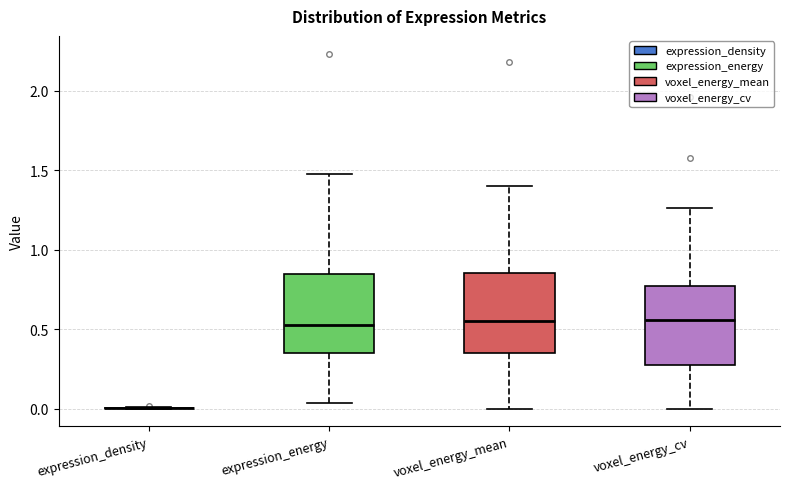

Where does the median line of the box for expression_energy sit on the y-axis? The values are not printed on the chart, so give them approximately, as read against the axis.

0.50